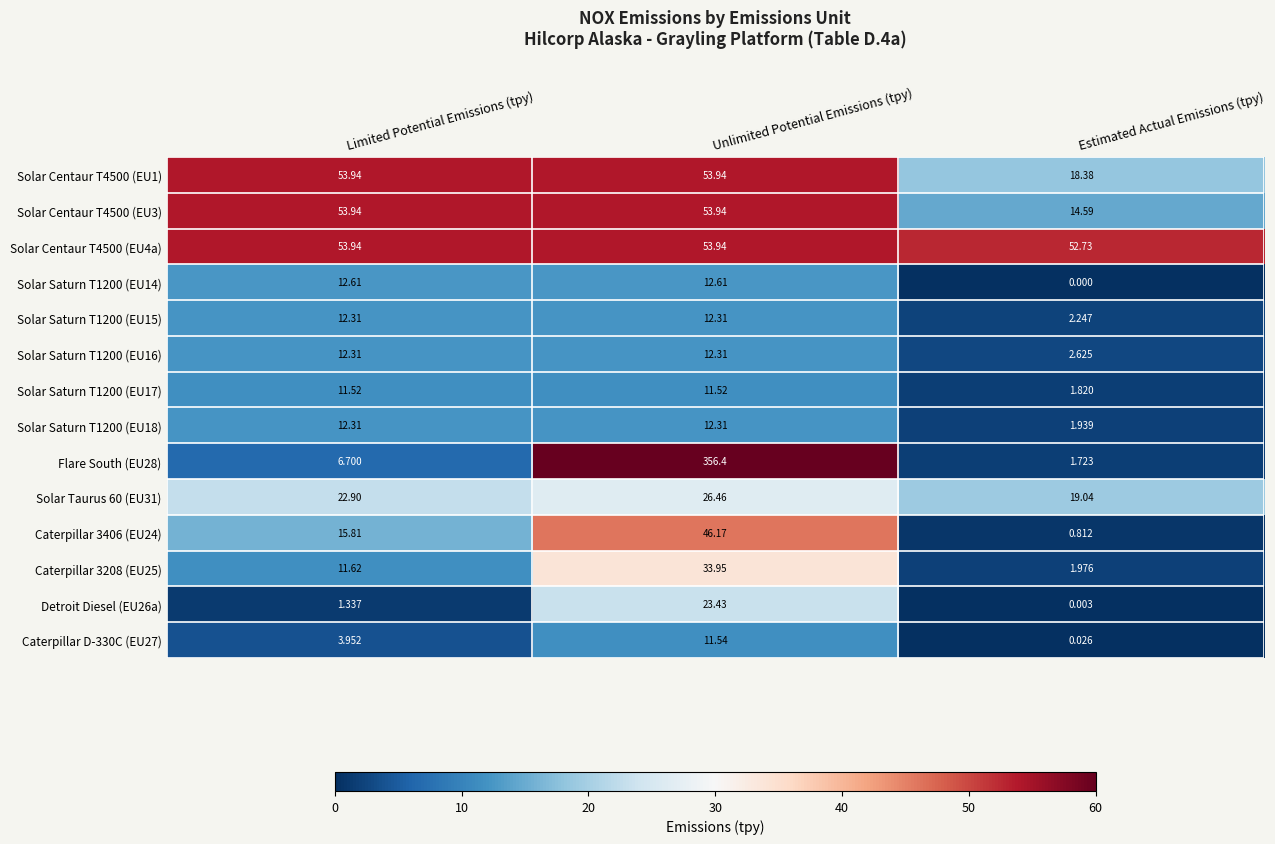

At which category does the chart reach its peak across all series?

Unlimited Potential Emissions (tpy)